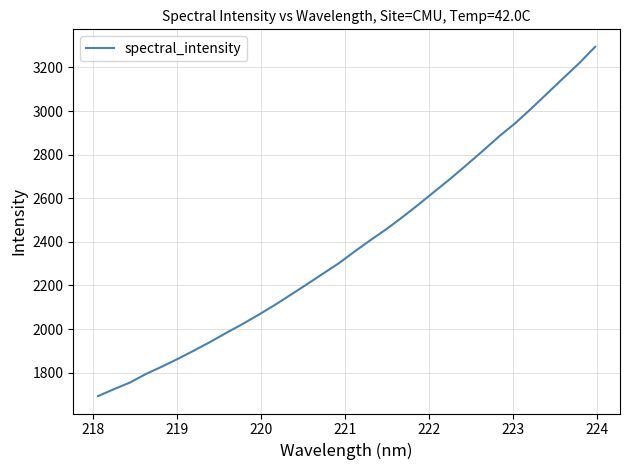

Does the chart have visible grid lines?

Yes